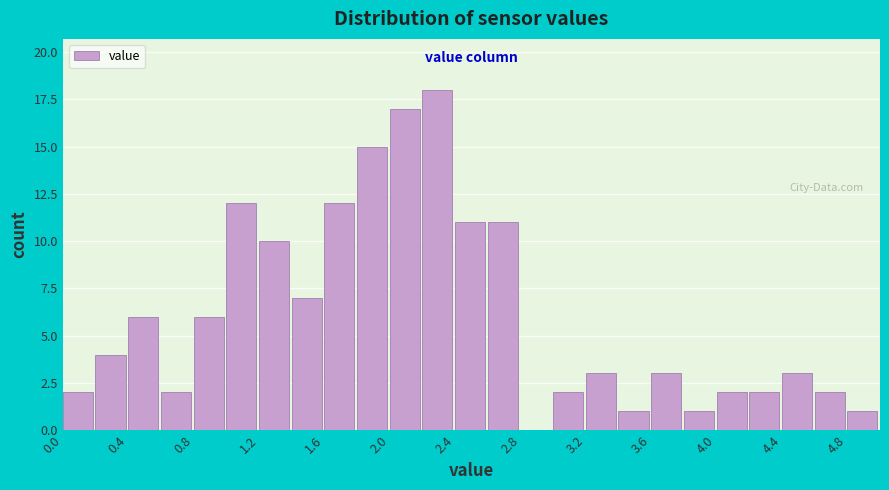

Reading left to right, list every bar in this chart as the range it spans on the x-axis followed by its height. The values are not printed on the chart, so give them approximately, as read against the axis.

0.0 to 0.2: 2
0.2 to 0.4: 4
0.4 to 0.6: 6
0.6 to 0.8: 2
0.8 to 1.0: 6
1.0 to 1.2: 12
1.2 to 1.4: 10
1.4 to 1.6: 7
1.6 to 1.8: 12
1.8 to 2.0: 15
2.0 to 2.2: 17
2.2 to 2.4: 18
2.4 to 2.6: 11
2.6 to 2.8: 11
2.8 to 3.0: 0
3.0 to 3.2: 2
3.2 to 3.4: 3
3.4 to 3.6: 1
3.6 to 3.8: 3
3.8 to 4.0: 1
4.0 to 4.2: 2
4.2 to 4.4: 2
4.4 to 4.6: 3
4.6 to 4.8: 2
4.8 to 5.0: 1